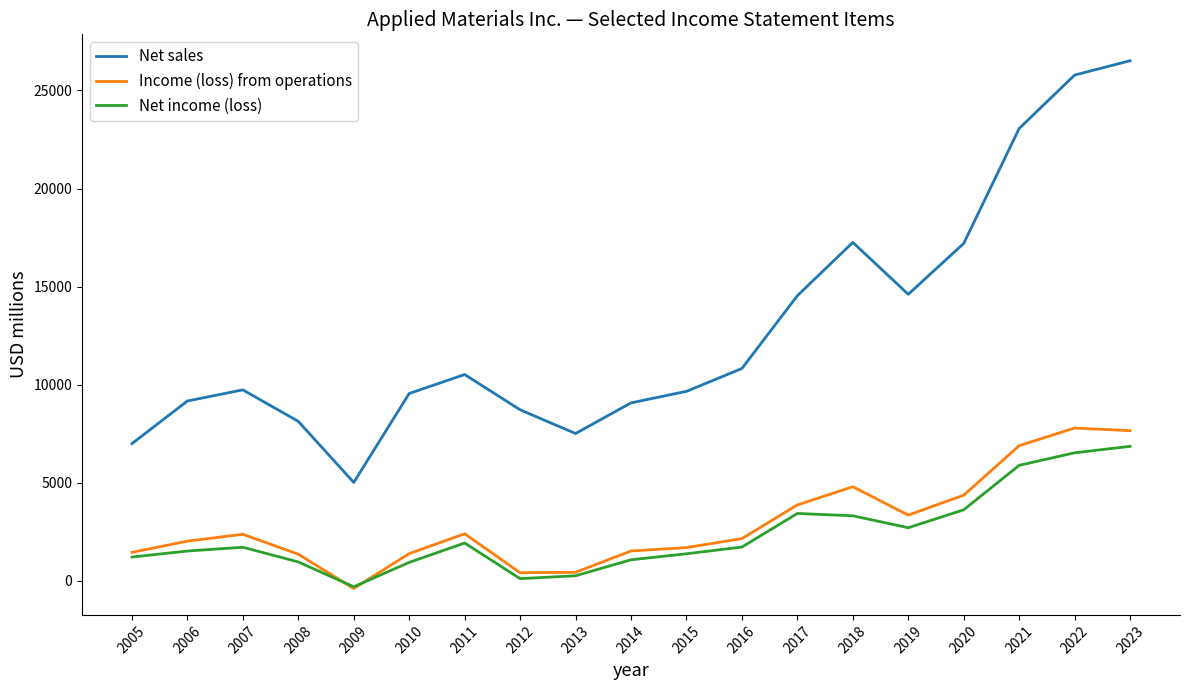

True or false: Net income (loss) and Net sales intersect in this chart.

False